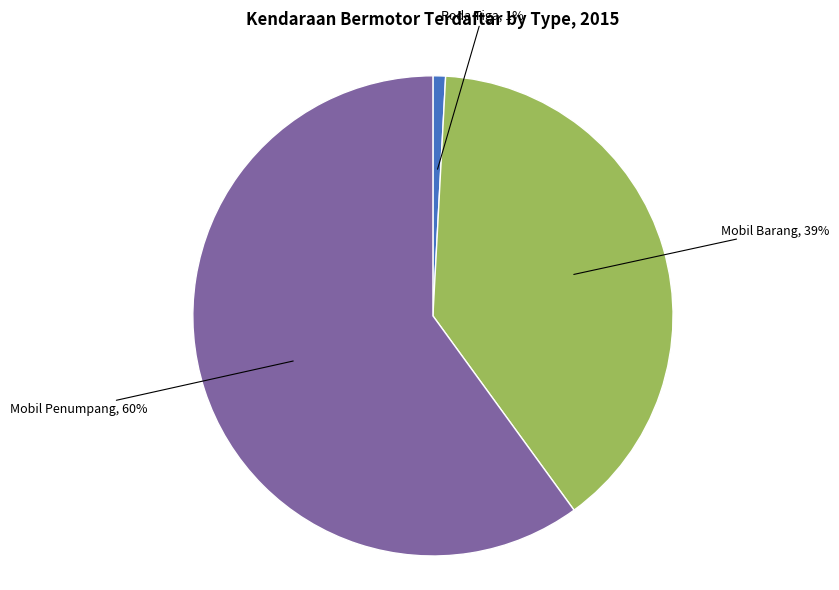

To the nearest percent, what is the average slice percentage?

33%